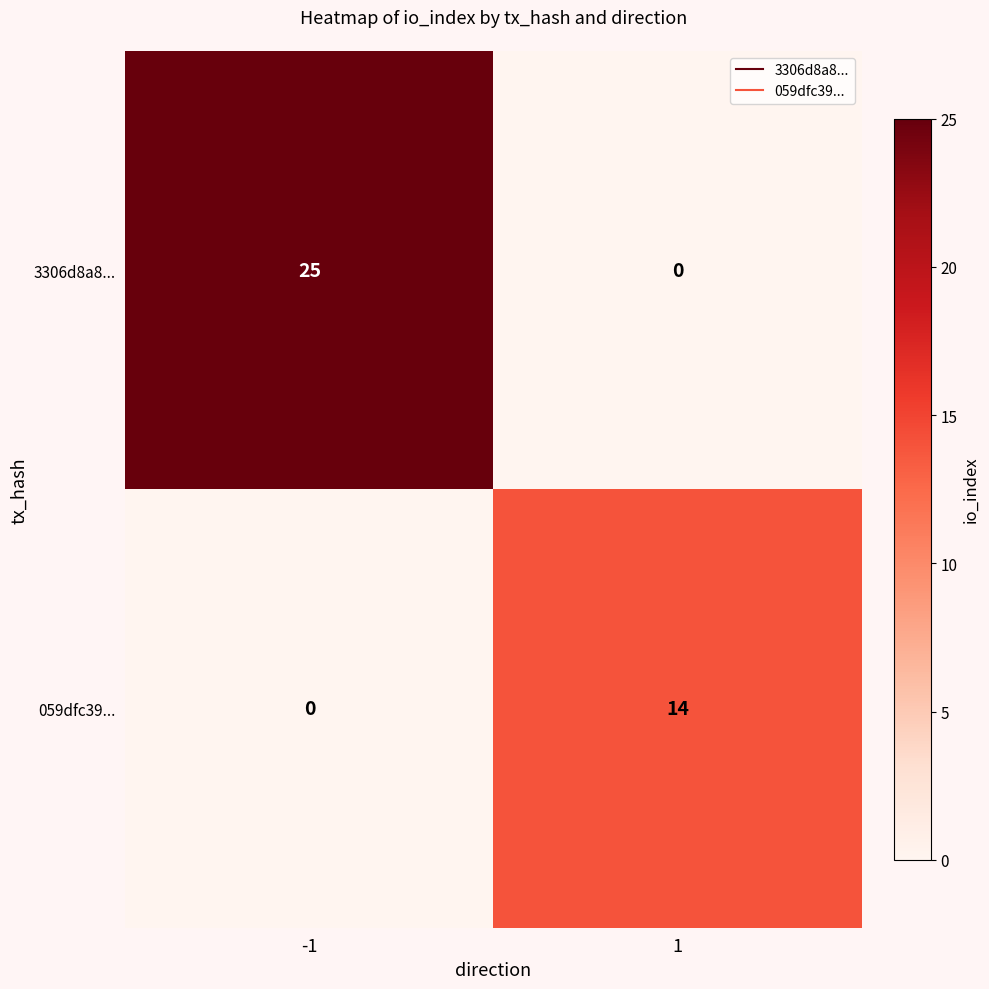

Which series has the largest total across all categories?

3306d8a8...